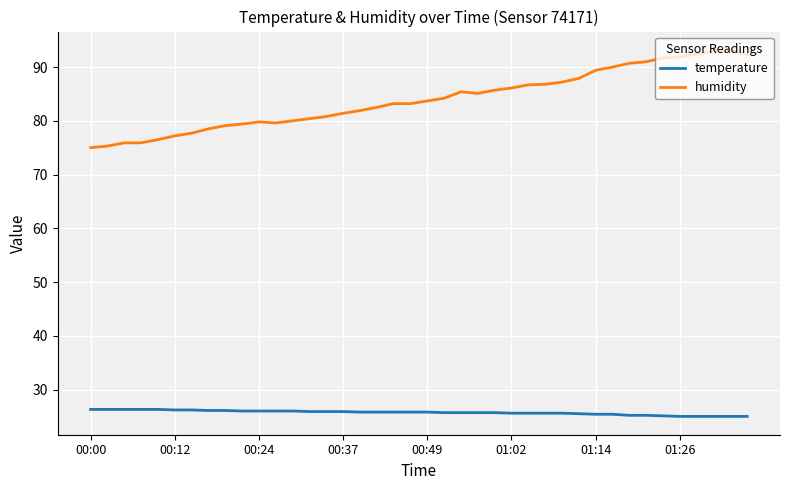

Which series has the largest total across all categories?

humidity